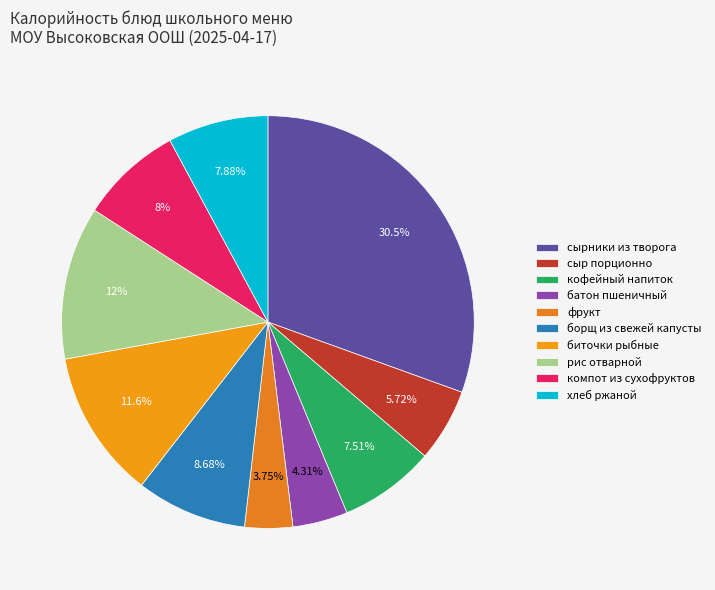

What percentage is the биточки рыбные slice, to the nearest percent?

12%